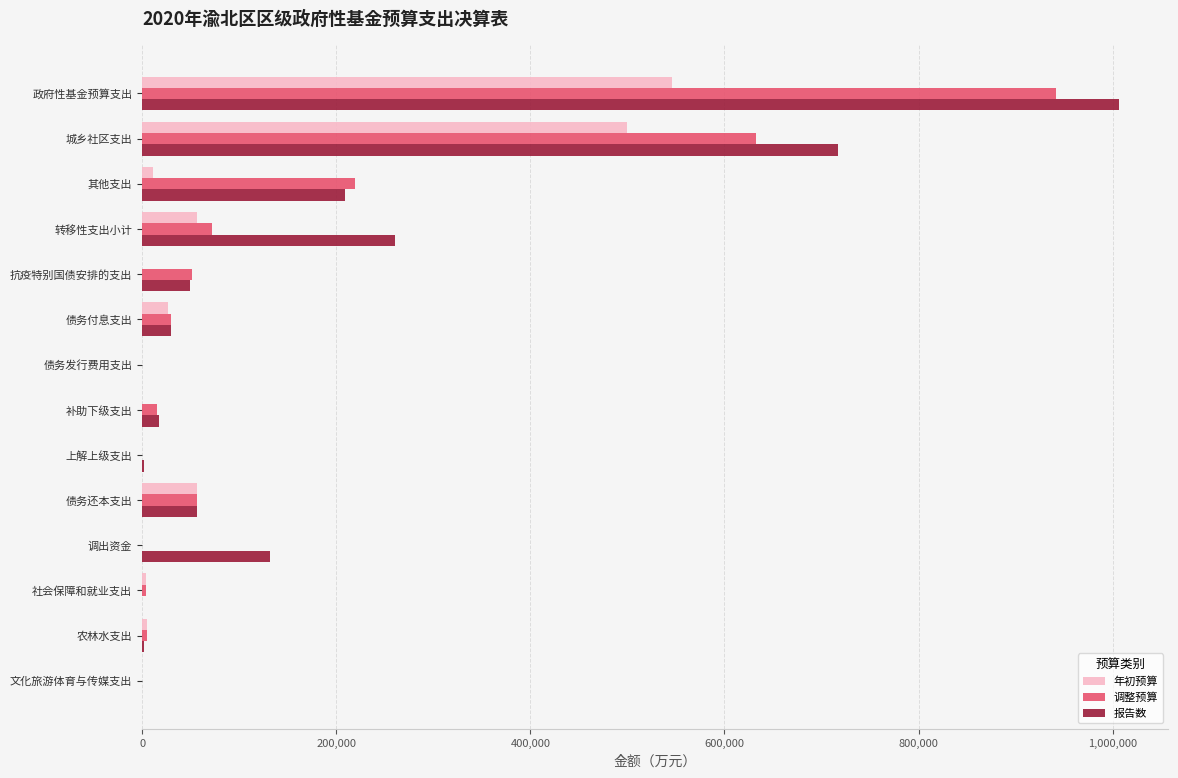

Is it true that 调整预算 equals 0 at 调出资金?

True